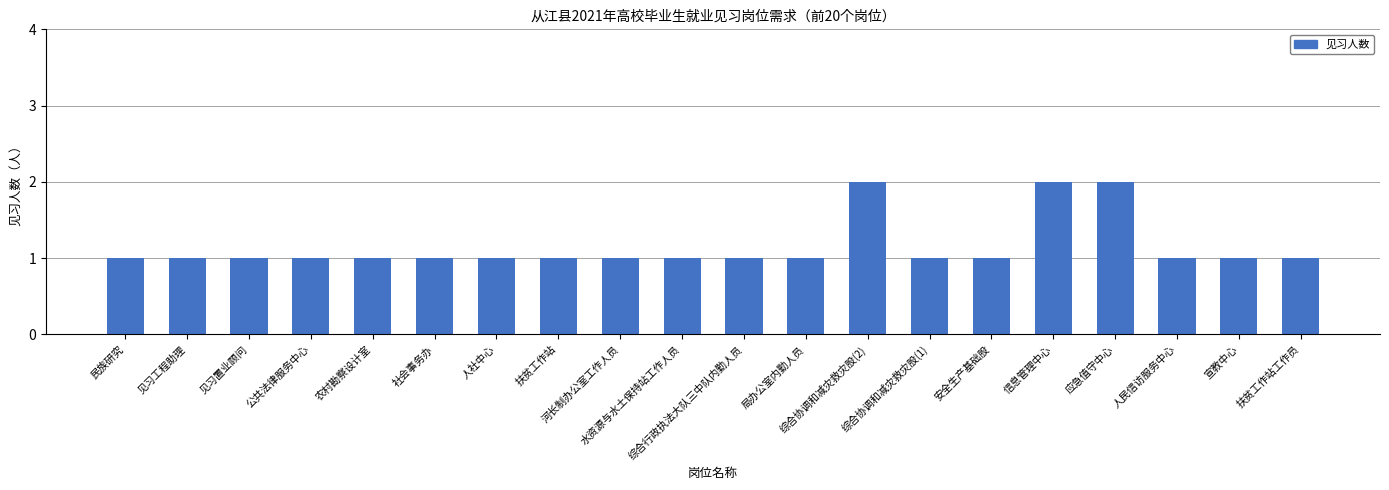

What is the value of the 4th bar from the left?

1